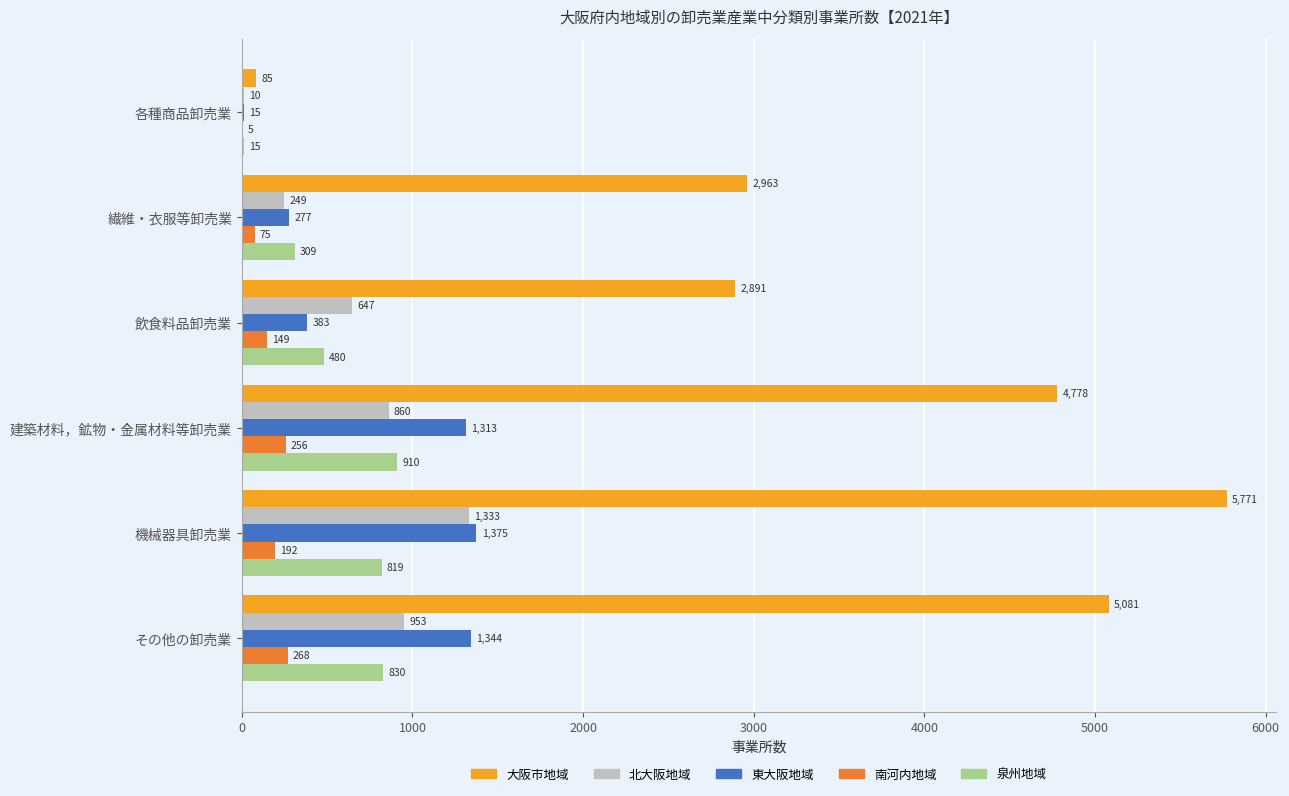

What is the highest value of the 北大阪地域 series?

1333